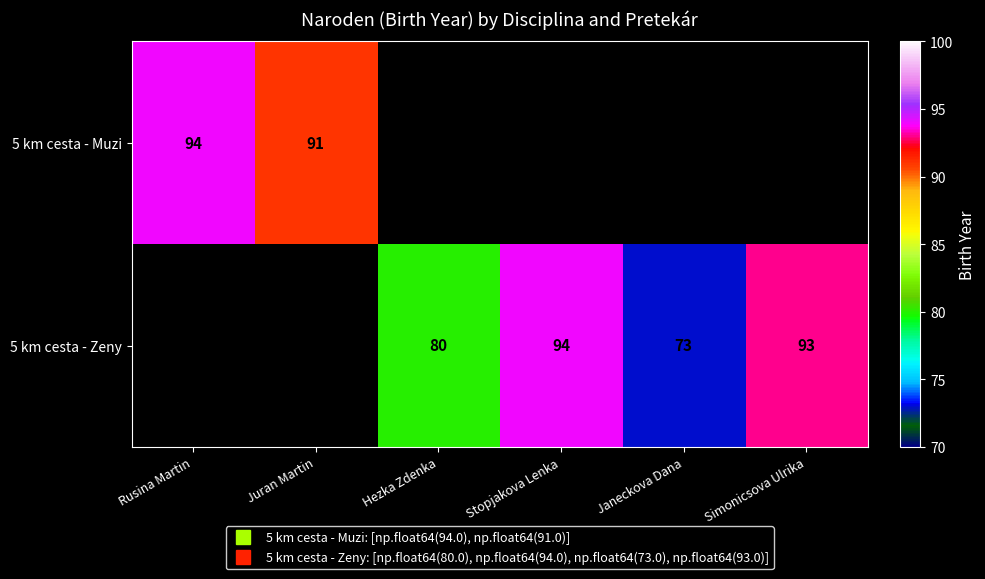

At which label does 5 km cesta - Muzi reach its minimum?

Juran Martin